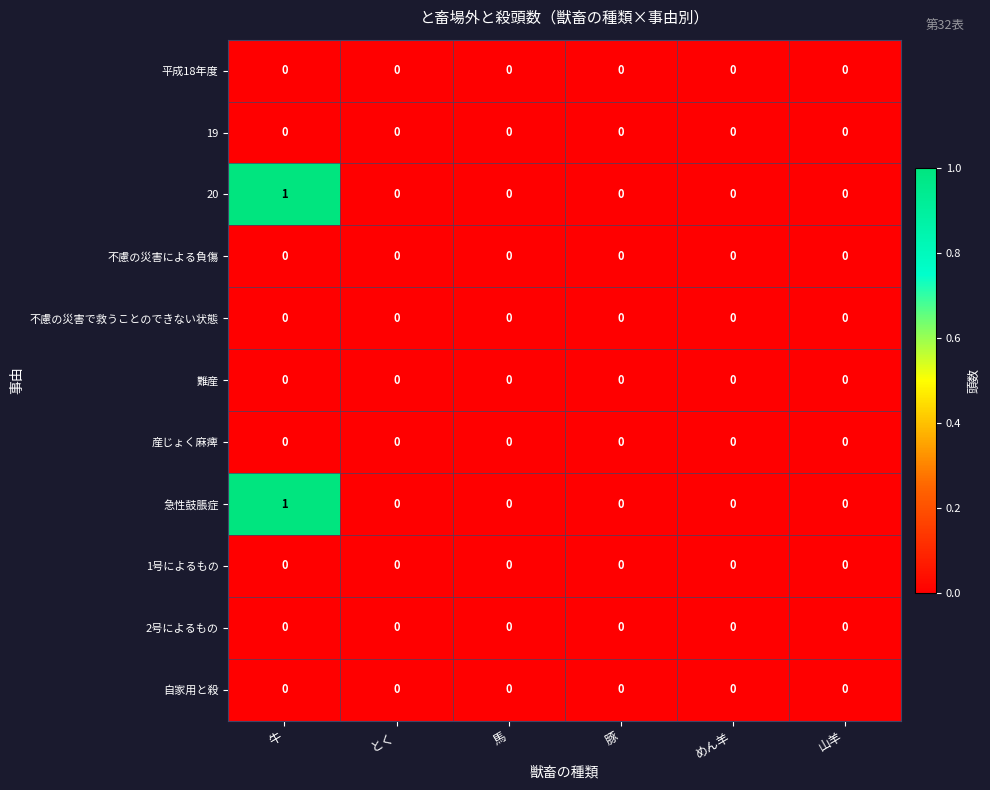

True or false: 自家用と殺 has a value of 0 at 馬.

True